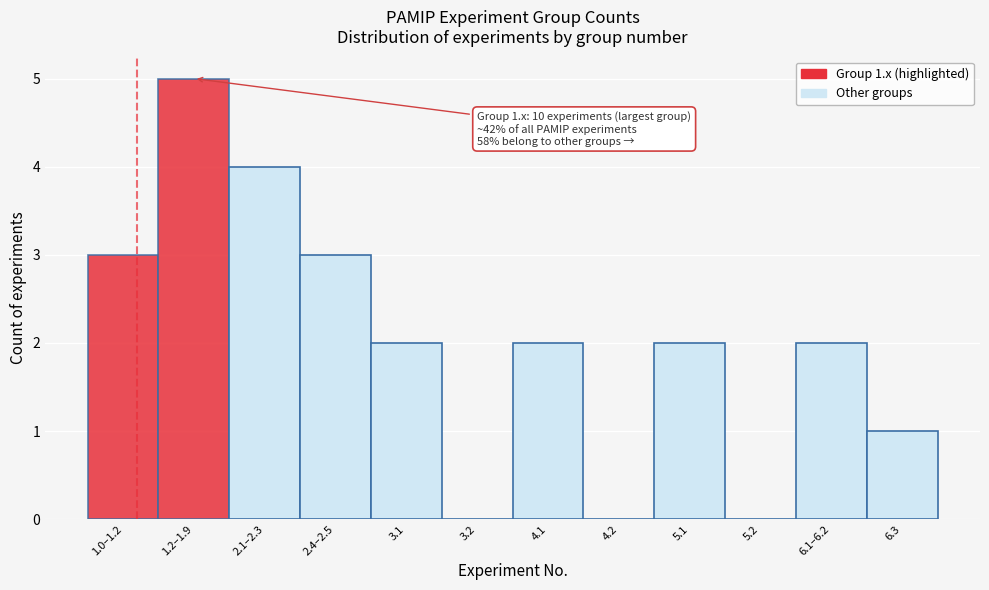

Reading left to right, list all the values displayed in this chart.

1.0–1.2=3	1.2–1.9=5	2.1–2.3=4	2.4–2.5=3	3.1=2	3.2=0	4.1=2	4.2=0	5.1=2	5.2=0	6.1–6.2=2	6.3=1